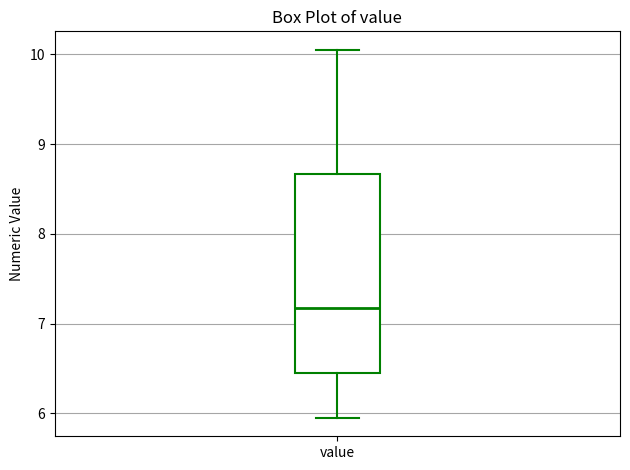

Where does the upper whisker of the box for value end on the y-axis? The values are not printed on the chart, so give them approximately, as read against the axis.

10.1